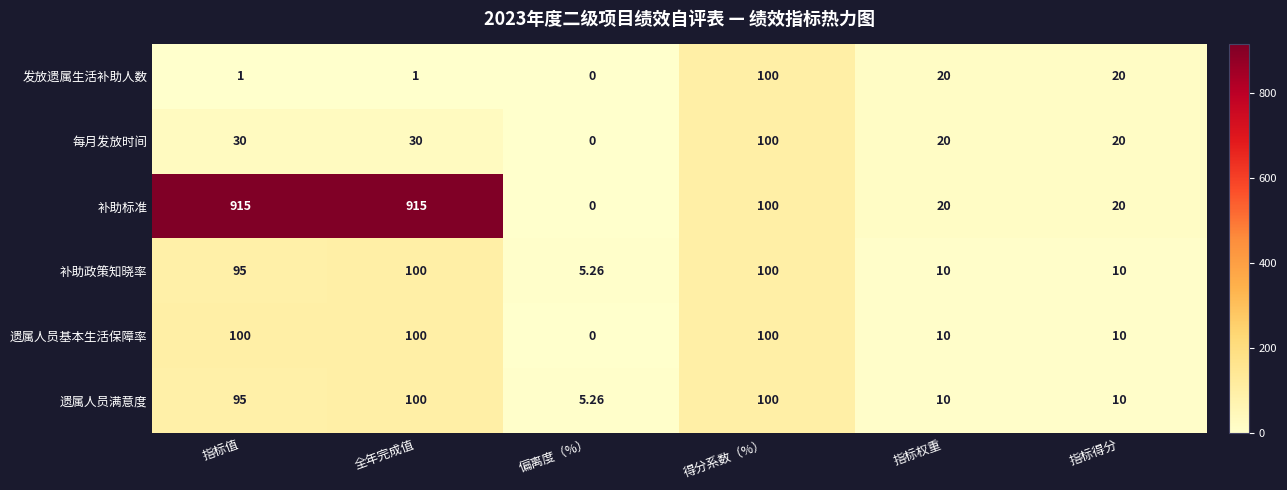

At which label is 补助标准 closest to 457?

得分系数（%）